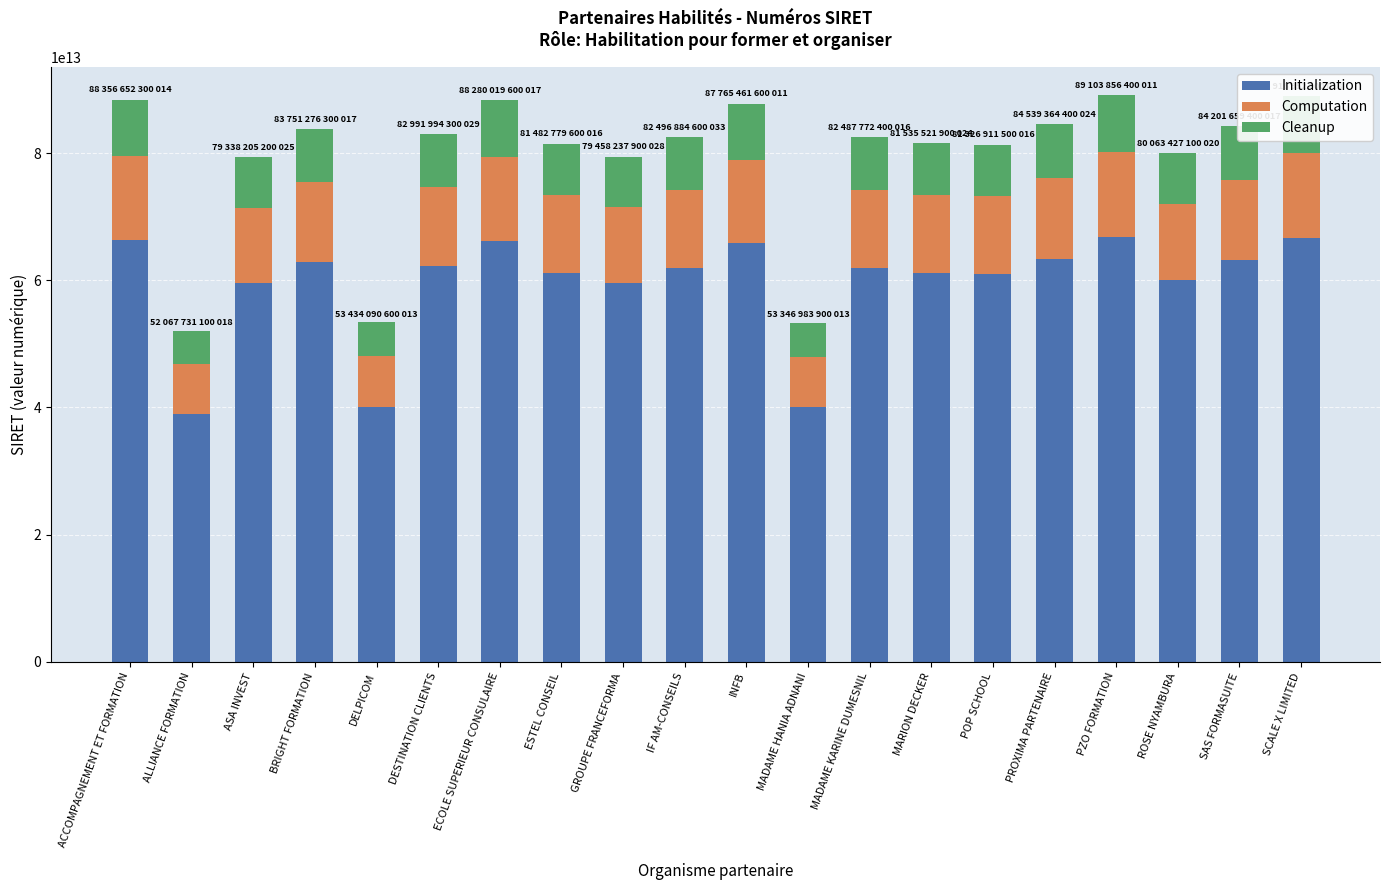

The value of Initialization at ALLIANCE FORMATION is 26292339360760.5. True or false?

False